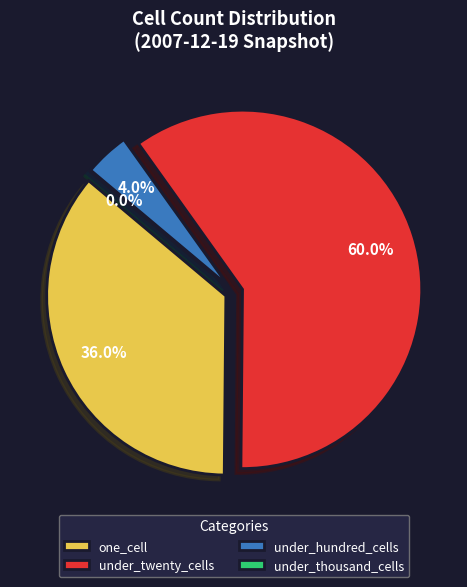

Combined, do 8 and one_cell account for over 50%?

No